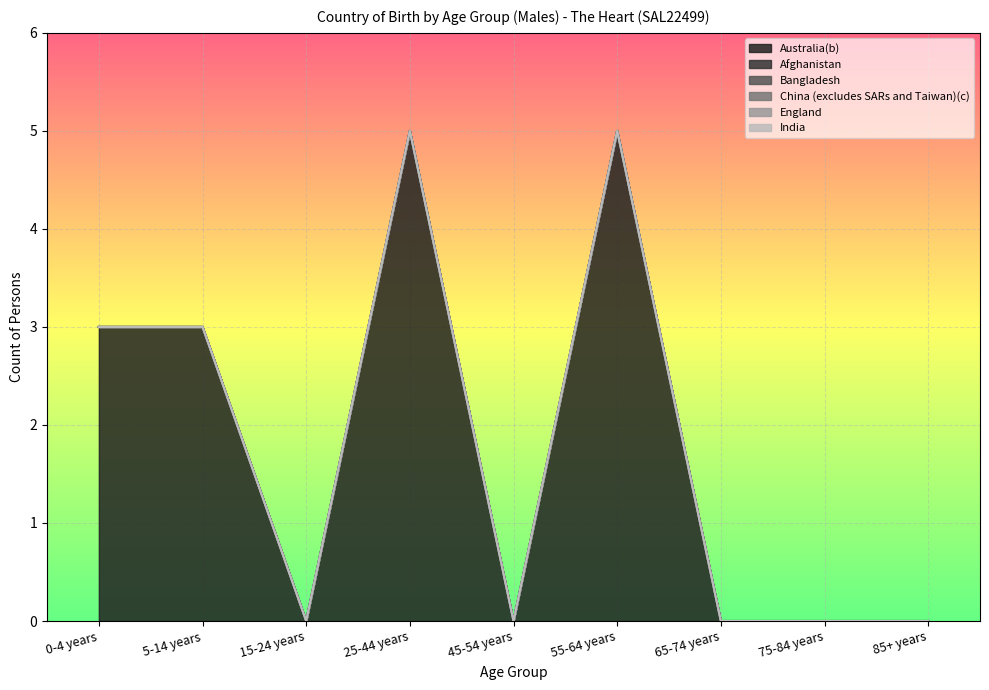

What is the label of the 9th point from the left?

85+ years